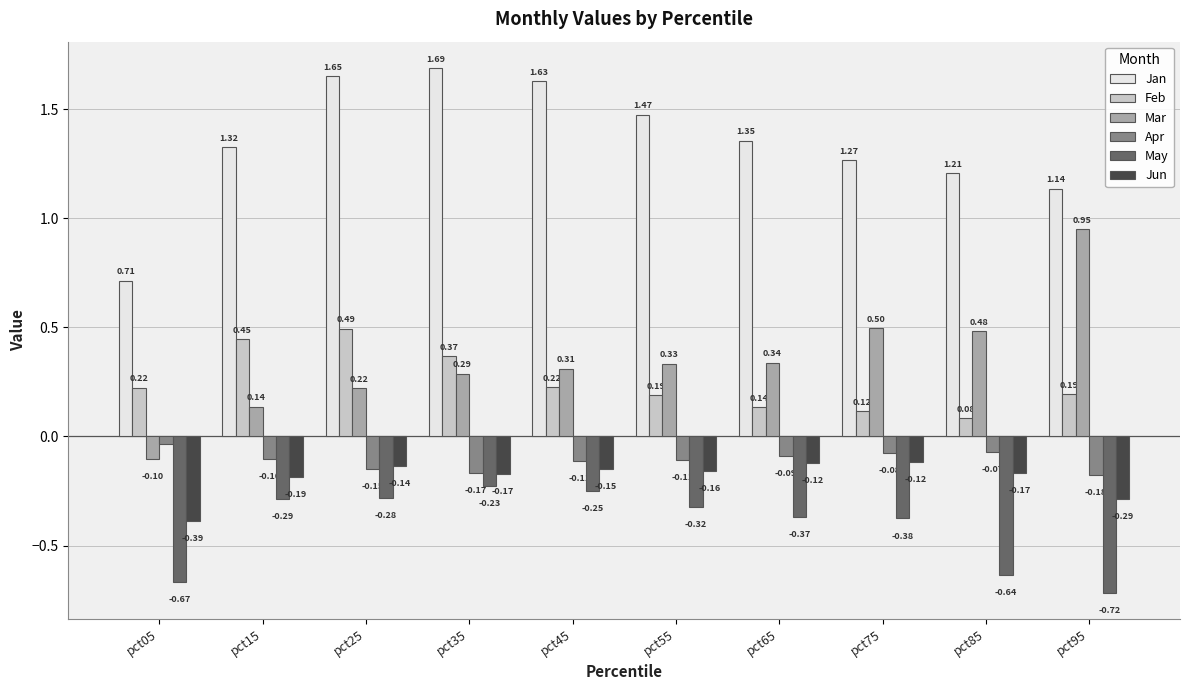

At which category is the sum across all series the highest?

pct25